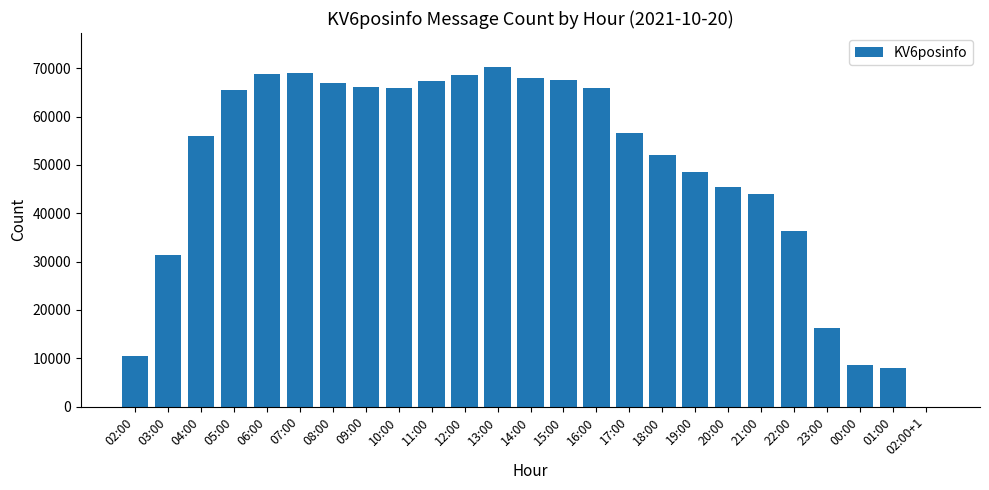

What is the difference between the values at 22:00 and 12:00?

32317